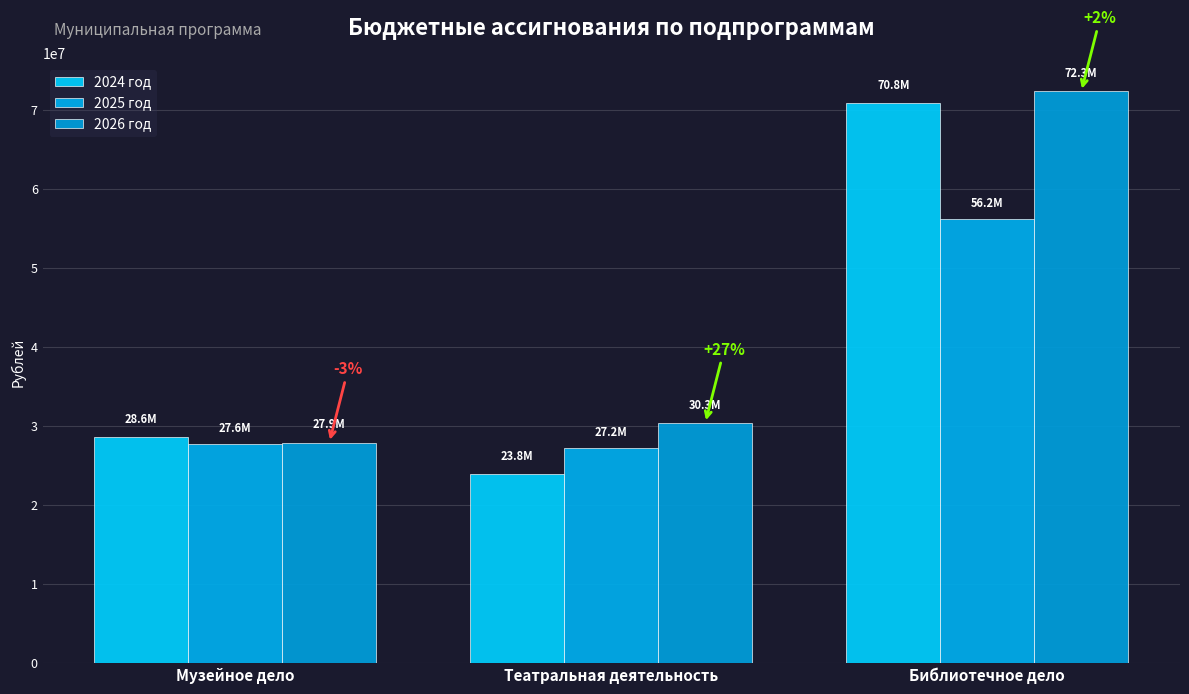

Reading left to right, extract all data points from this chart.

2024 год: Музейное дело=28590790.9	Театральная деятельность=23823357.7	Библиотечное дело=70846661.1
2025 год: Музейное дело=27648618.9	Театральная деятельность=27188681.6	Библиотечное дело=56200863.6
2026 год: Музейное дело=27858747.1	Театральная деятельность=30335632.6	Библиотечное дело=72306781.6